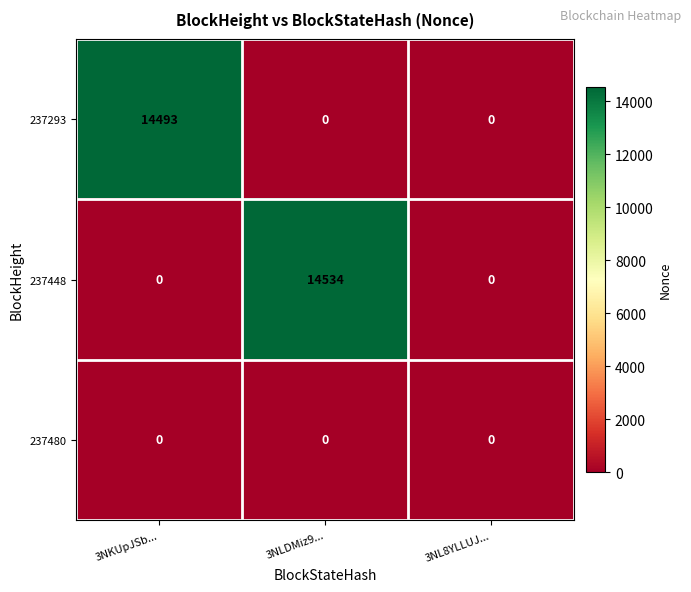

Is it true that 237480 equals 0 at 3NKUpJSb...?

True